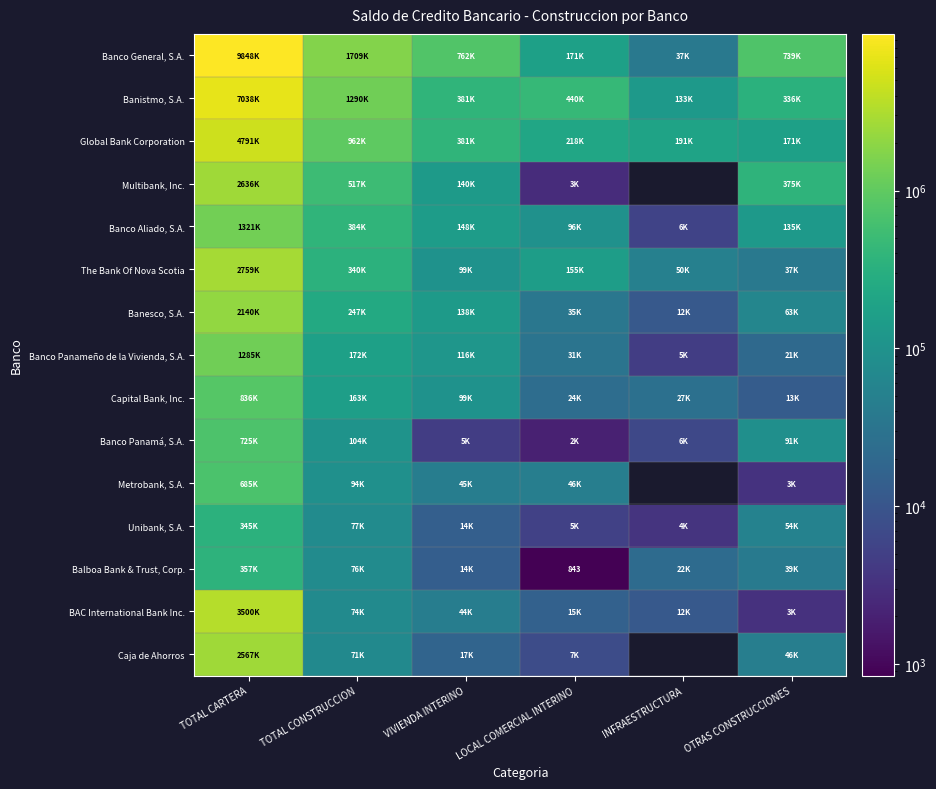

Which series has the largest range (max minus min)?

Banco General, S.A.